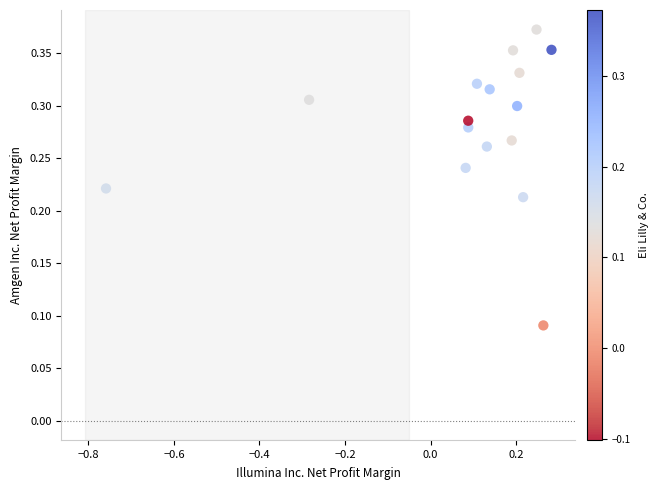

What is the range of X values (max minus min)?

1.0